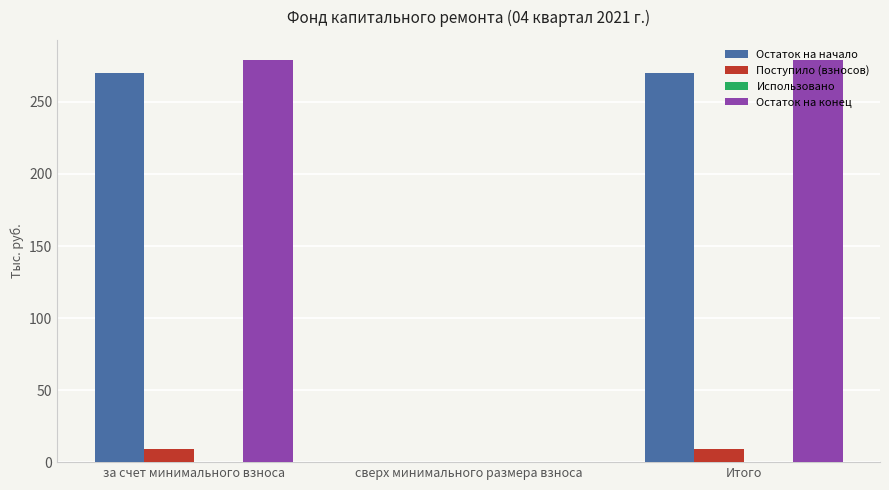

Are the bars horizontal?

No